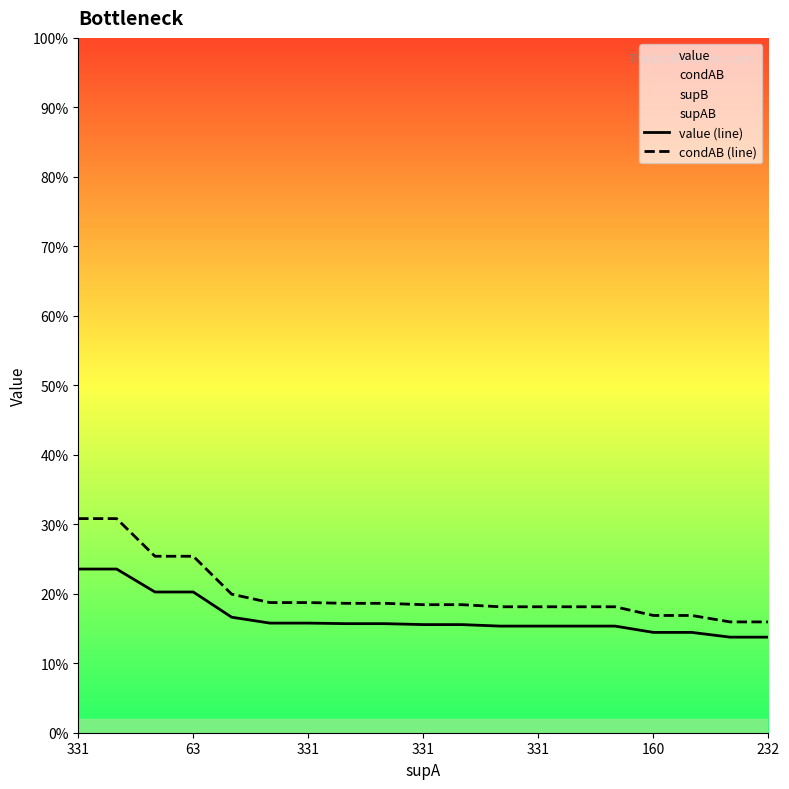

True or false: condAB (line) and value (line) cross at least once.

False